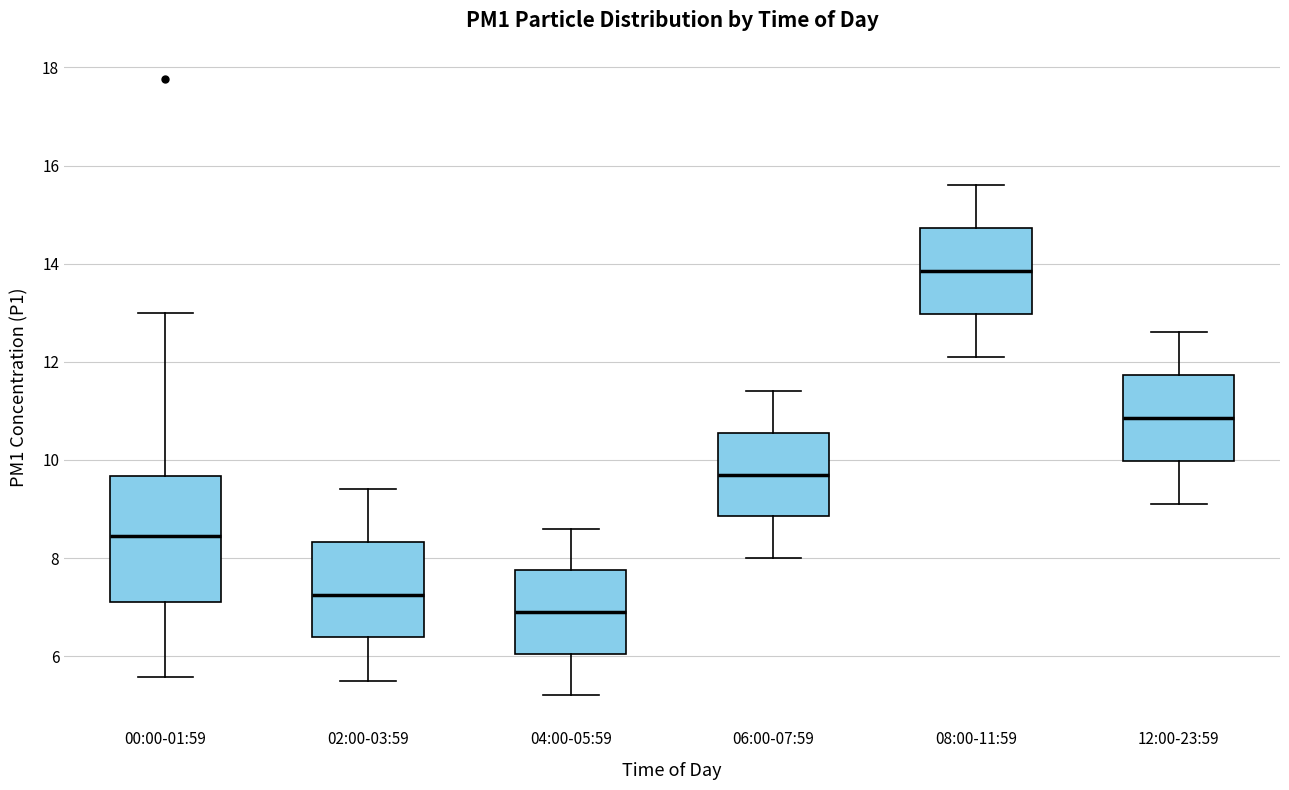

Which box has the lowest median line?

04:00-05:59